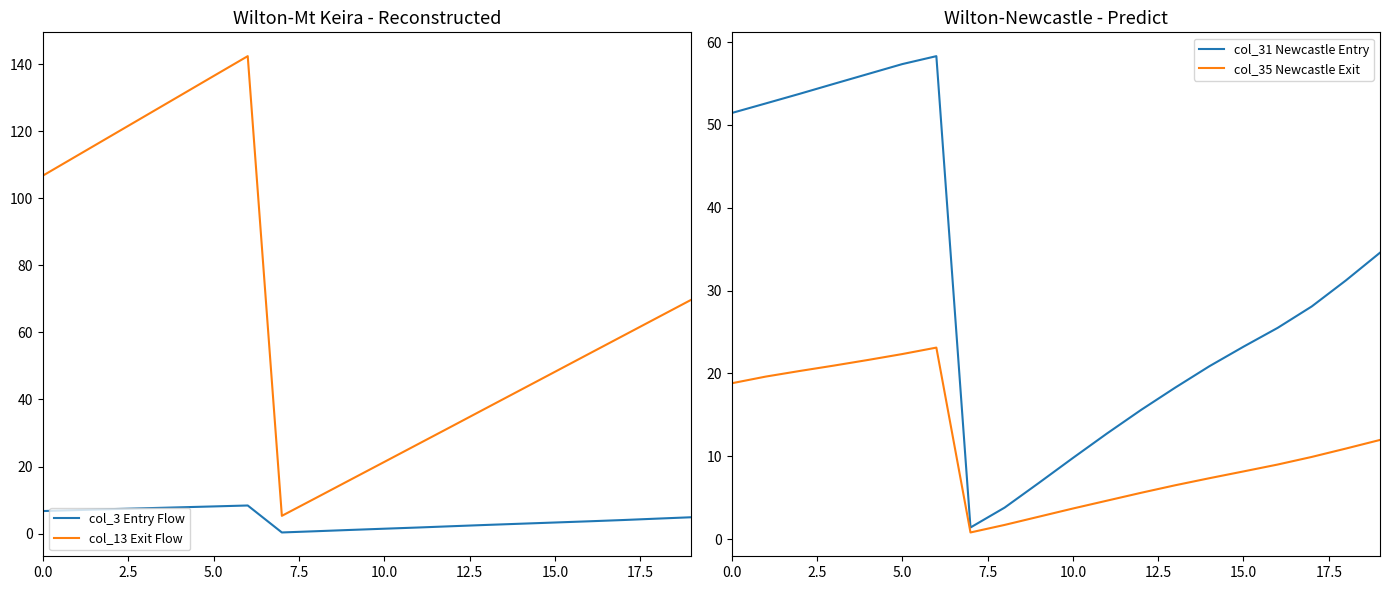

How many values in the col_3 Entry Flow series exceed 4?

10